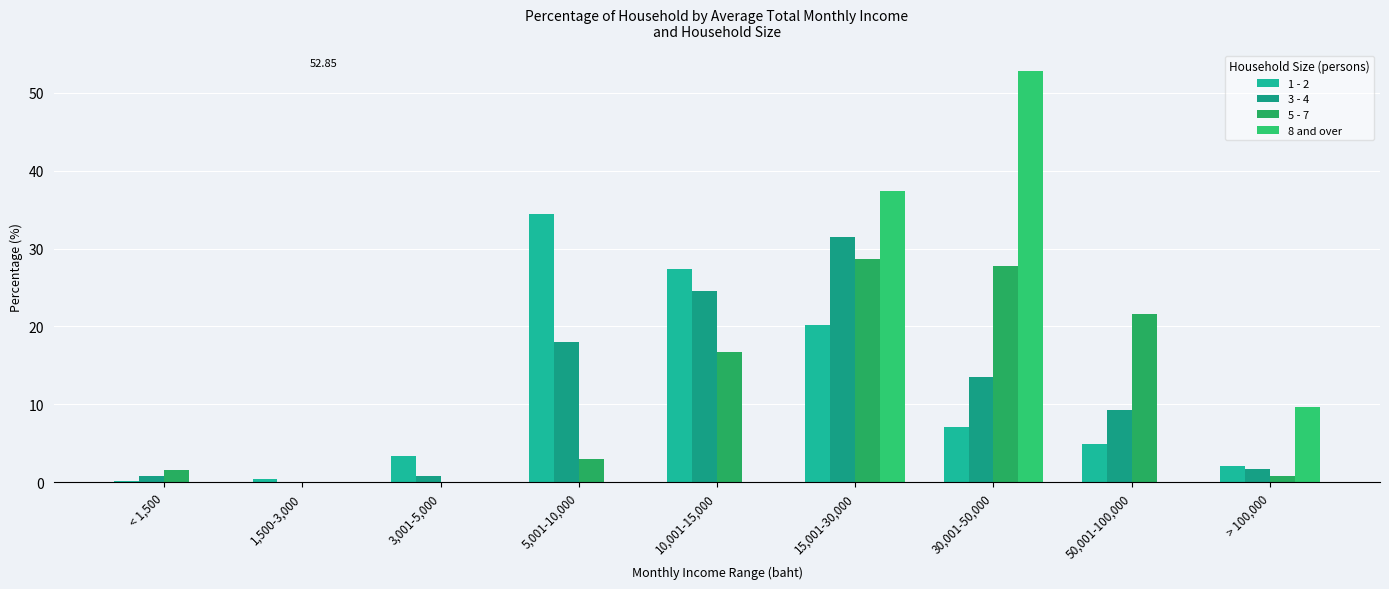

What is the average value of the 5 - 7 series?

11.1